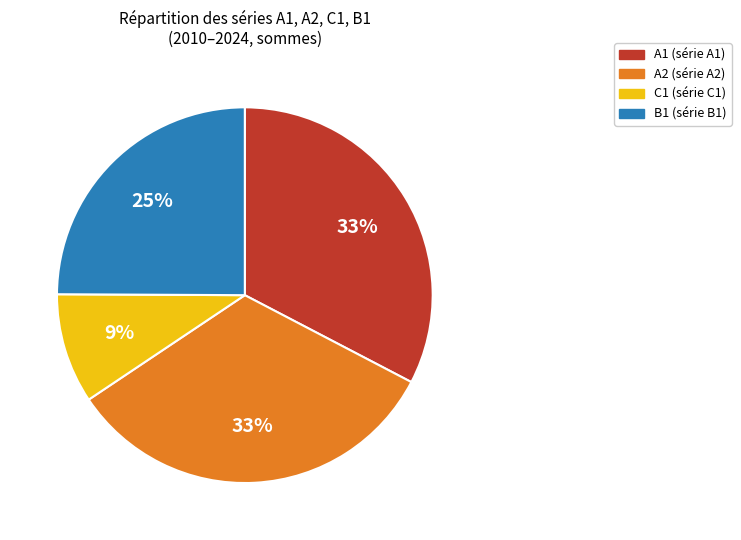

To the nearest percent, what is the average slice percentage?

25%